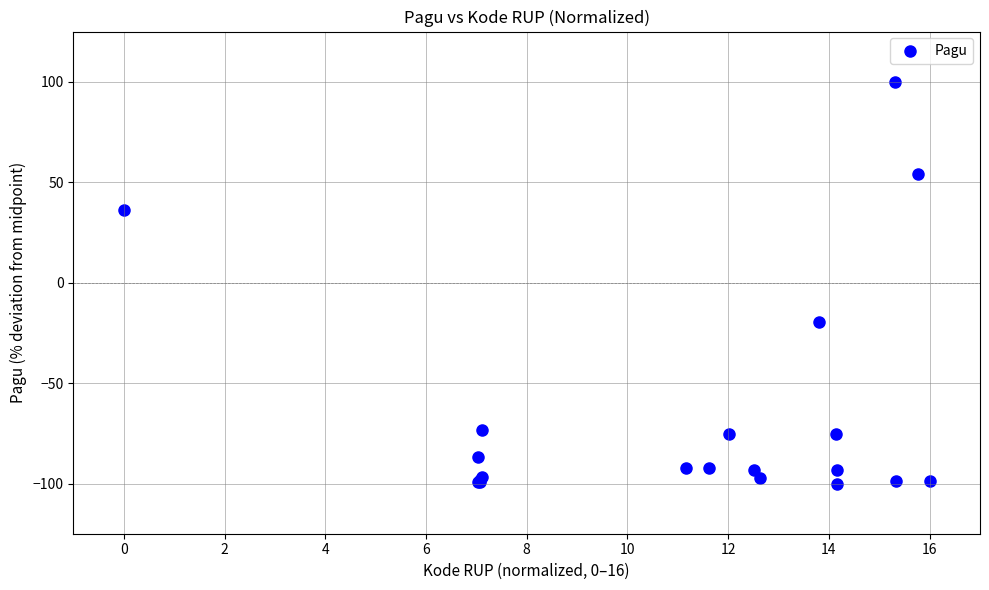

What Y value in the scatter plot is closest to 0?

-19.8